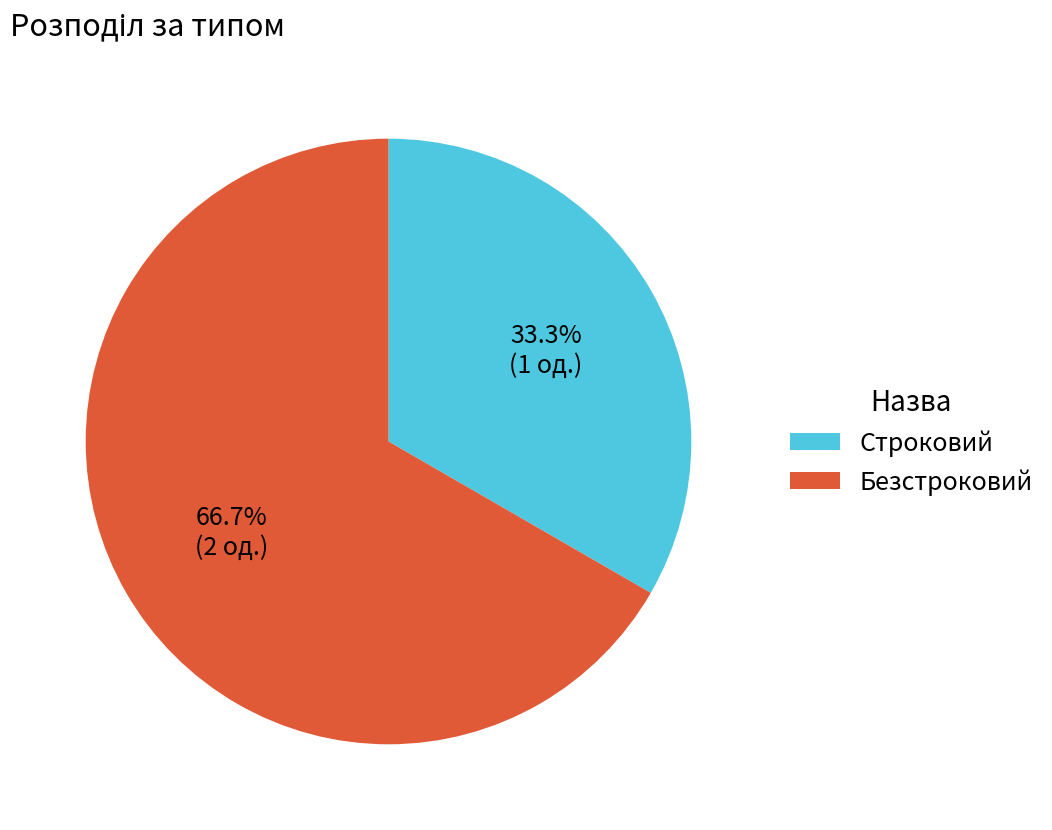

What is the smallest slice in the pie chart?

Строковий